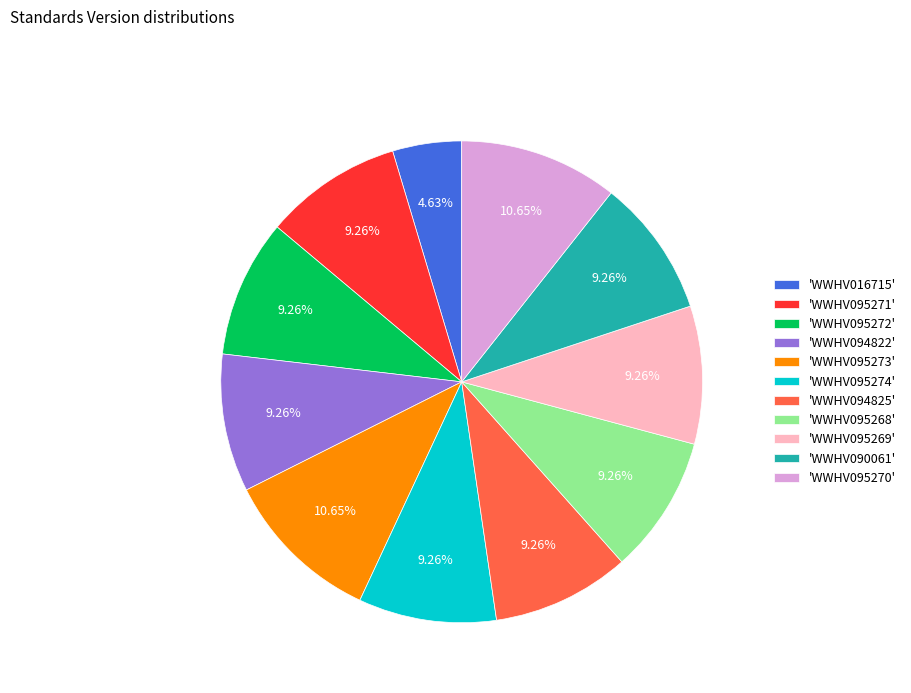

Is there any slice that represents more than half of the pie?

No